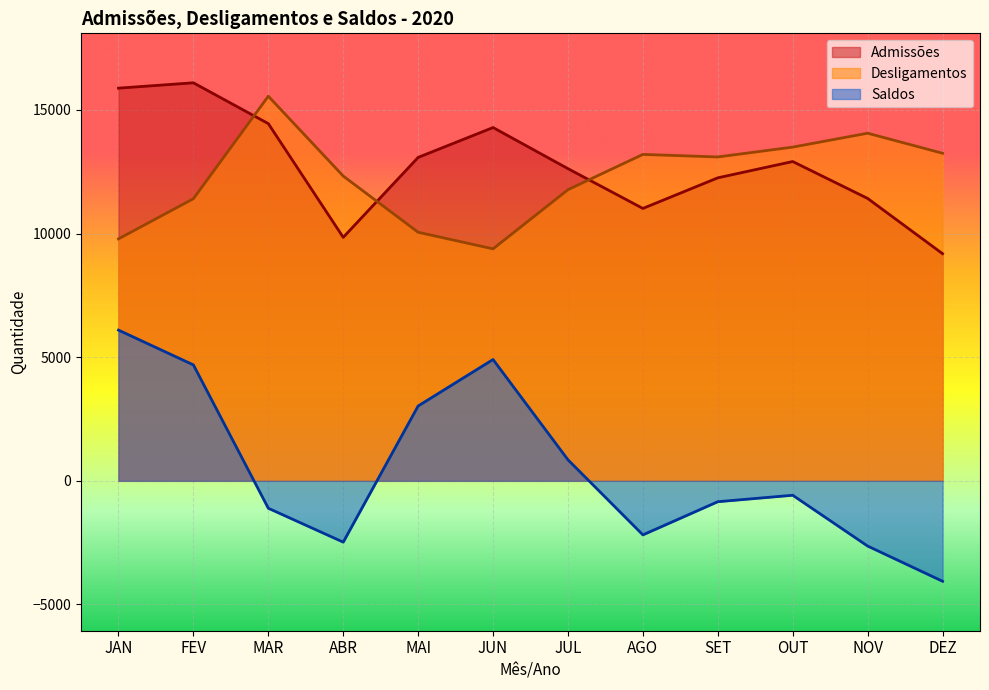

Where is the first local maximum for Desligamentos?

MAR